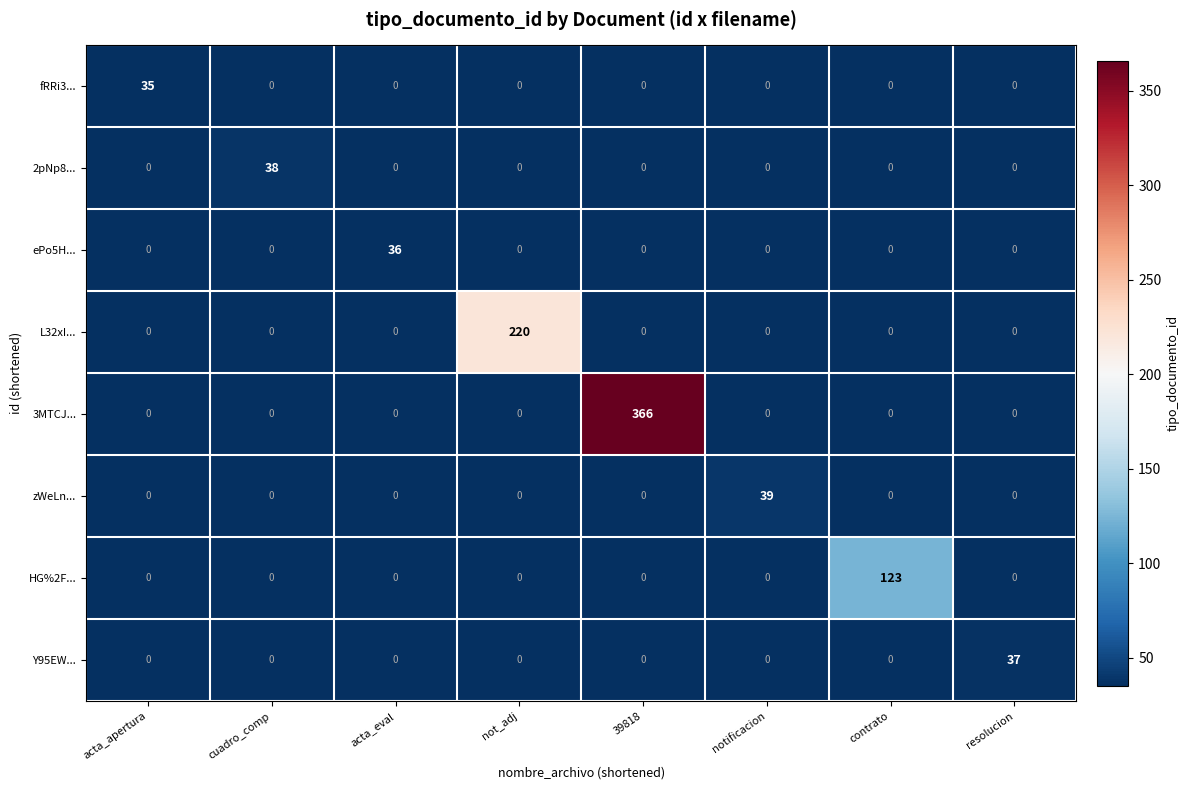

Which series has the largest range (max minus min)?

3MTCJ...